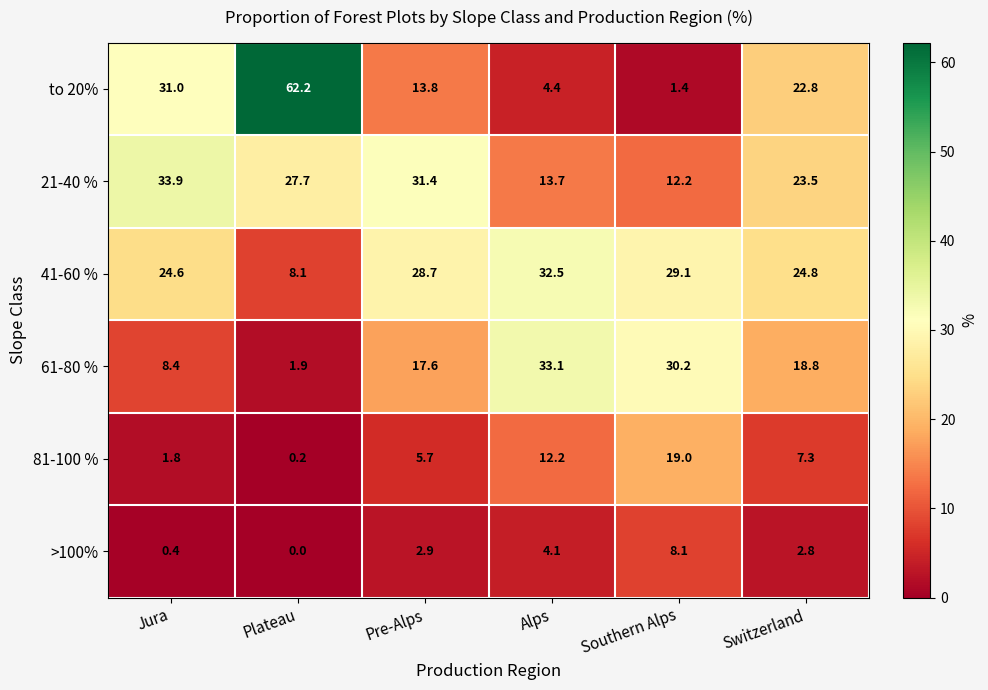

Count the number of categories in the chart.

6